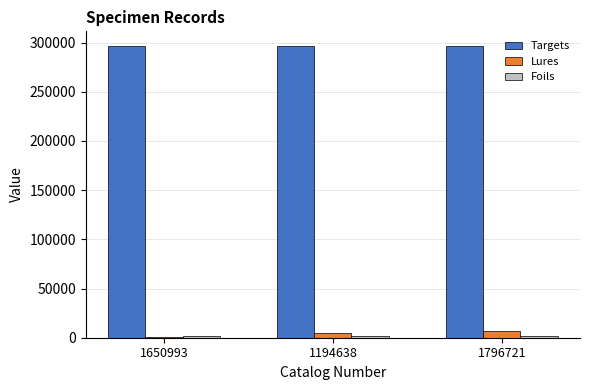

The Lures series shows 6803 at 1796721. True or false?

True